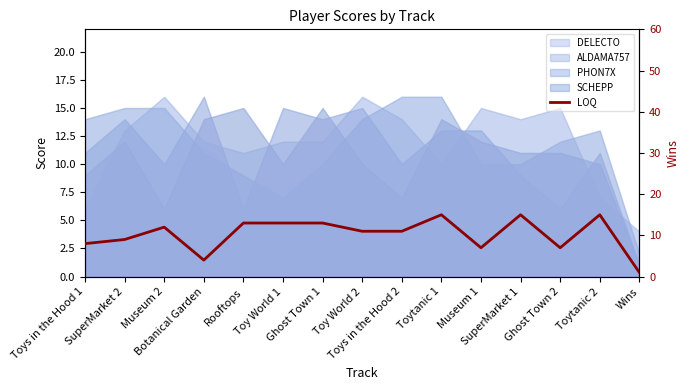

How many points are higher than both their immediate neighbors (excluding endpoints)?

4